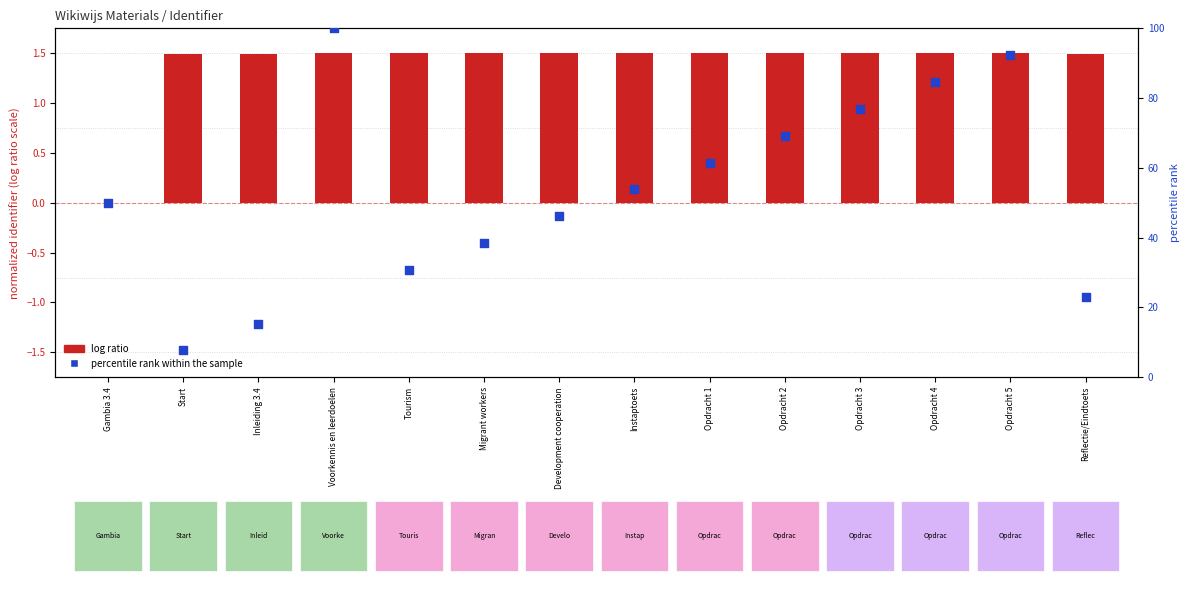

At how many categories does at least one series exceed 62?

5